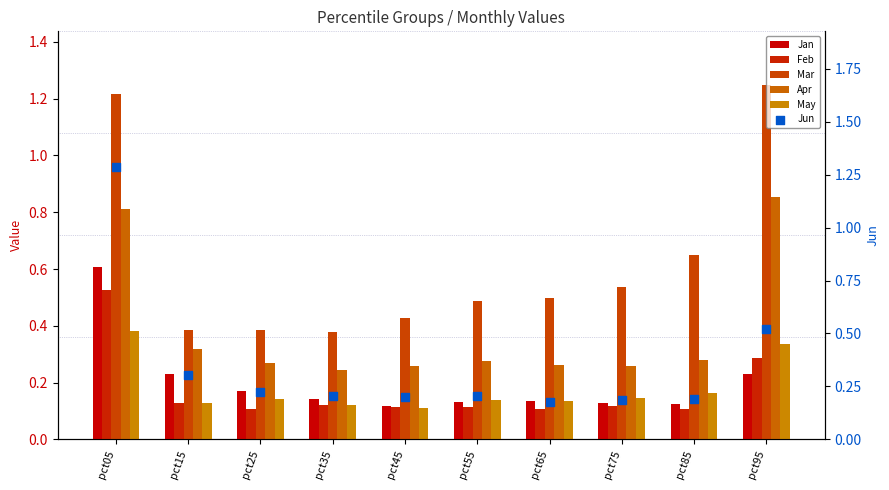

Which series contains the lowest Y value?

Feb